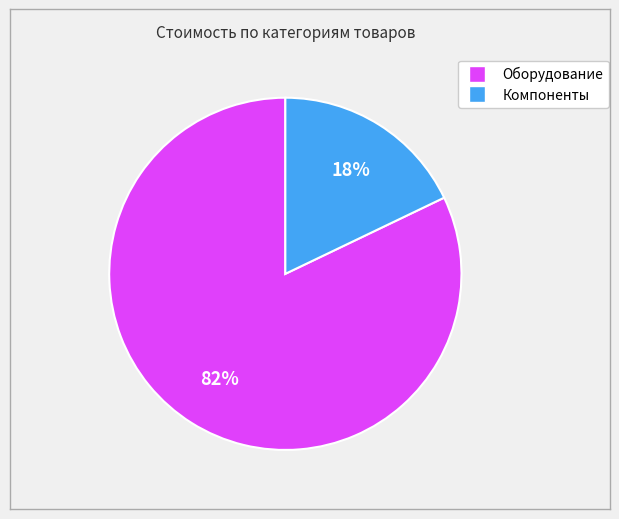

Is there any slice that represents more than half of the pie?

Yes